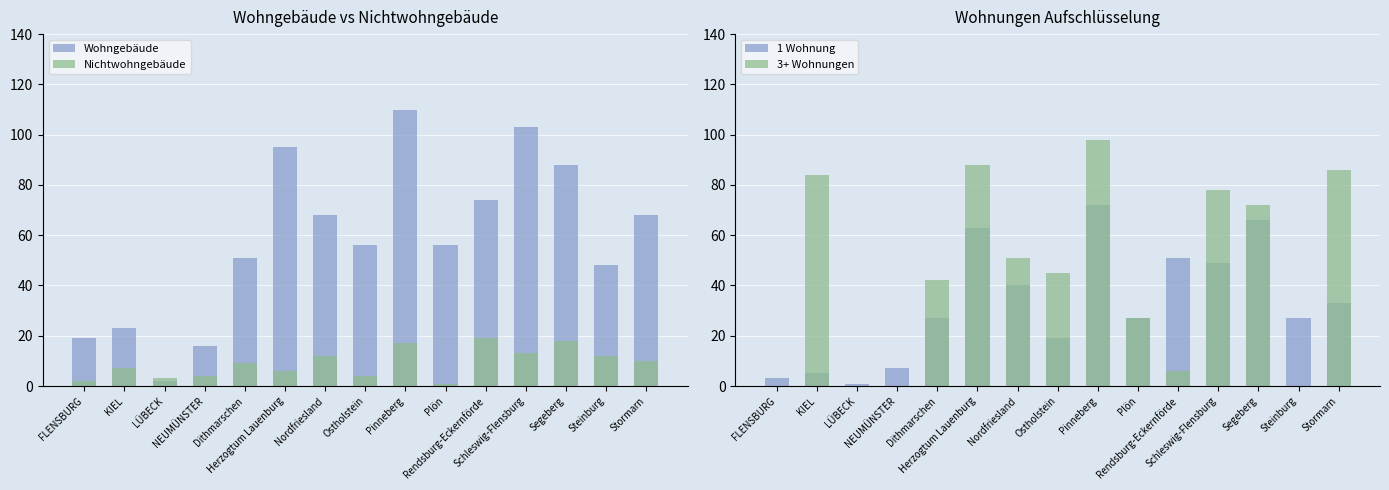

What is the difference between the 3+ Wohnungen values at Pinneberg and Dithmarschen?

56